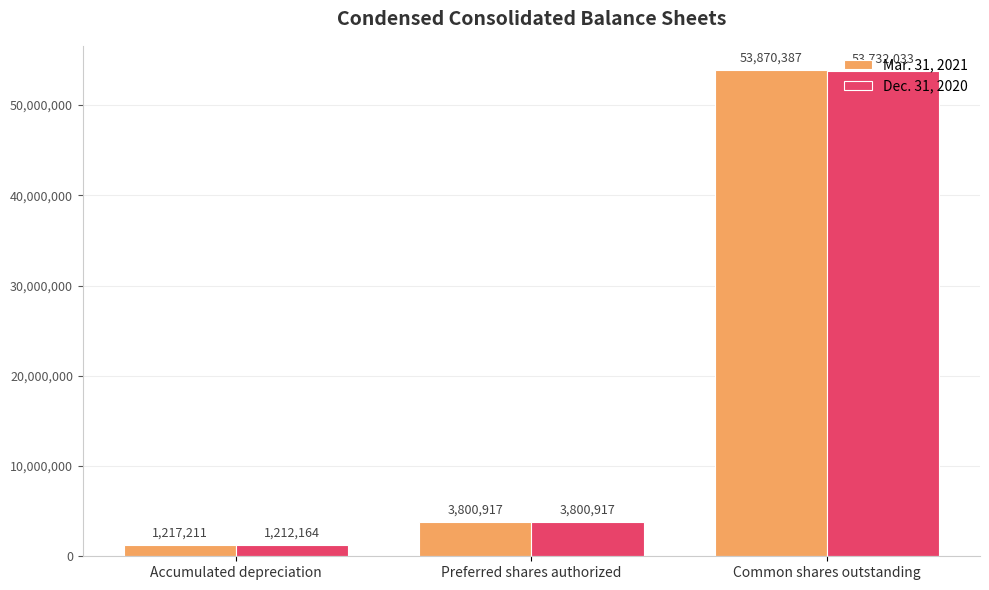

Reading left to right, transcribe all the data shown in this chart.

Mar. 31, 2021: Accumulated depreciation=1217211	Preferred shares authorized=3800917	Common shares outstanding=53870387
Dec. 31, 2020: Accumulated depreciation=1212164	Preferred shares authorized=3800917	Common shares outstanding=53732033